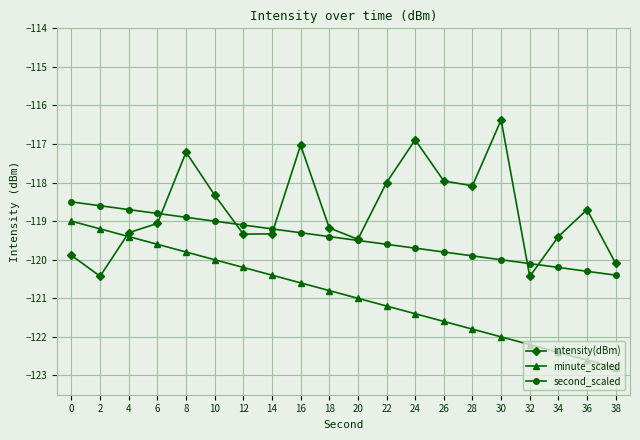

What is the total value across all series at 22?

-358.8